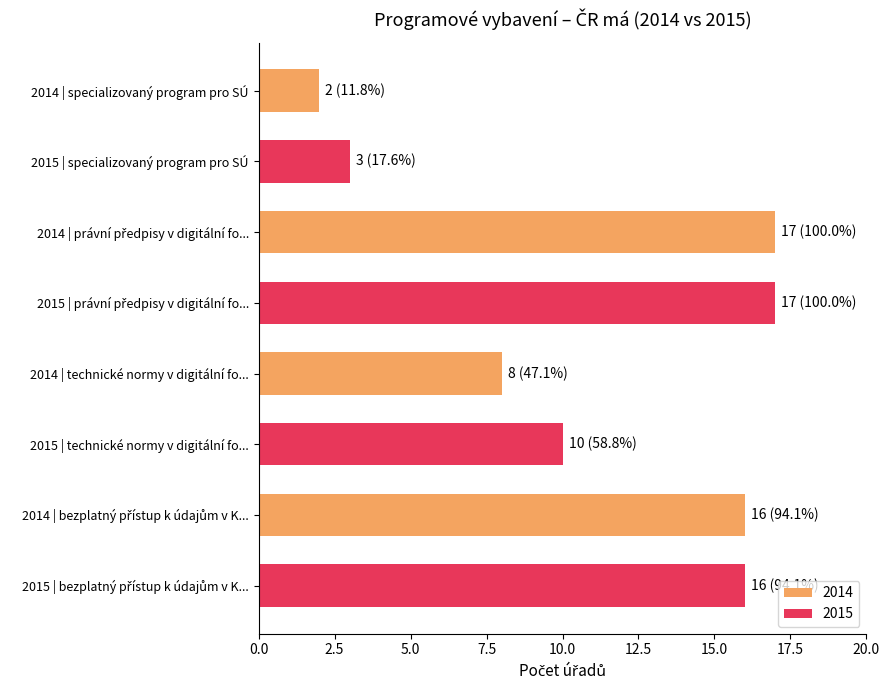

What are all the series names shown in the legend?

2014, 2015